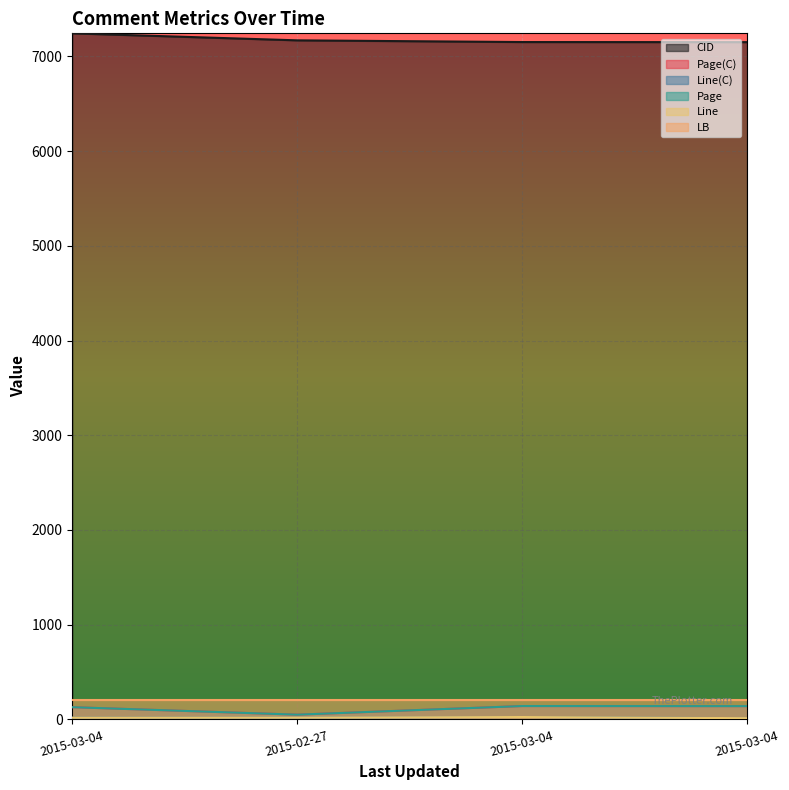

True or false: Page and Line cross at least once.

False